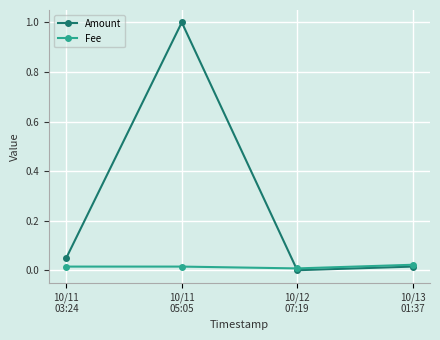

Rank the series by their maximum value, from lowest to highest.

Fee, Amount